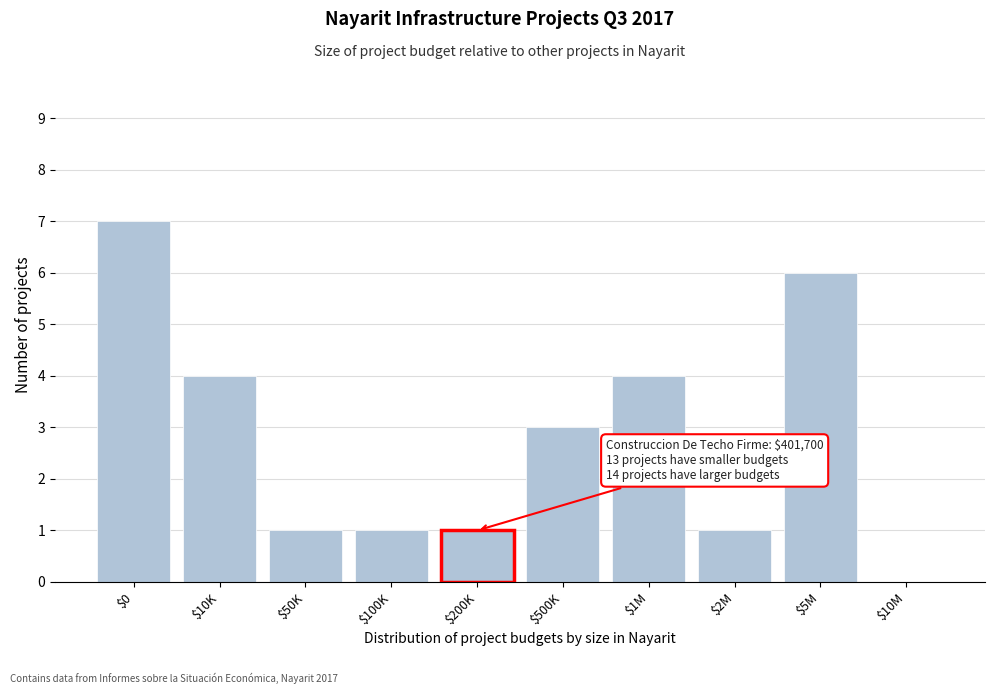

Which category has the highest value across all series?

$0